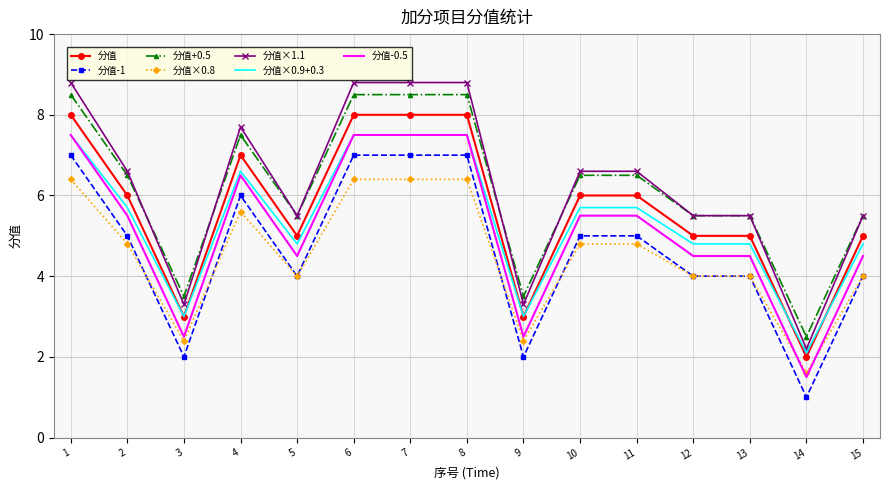

Which label corresponds to the smallest value in the chart?

14